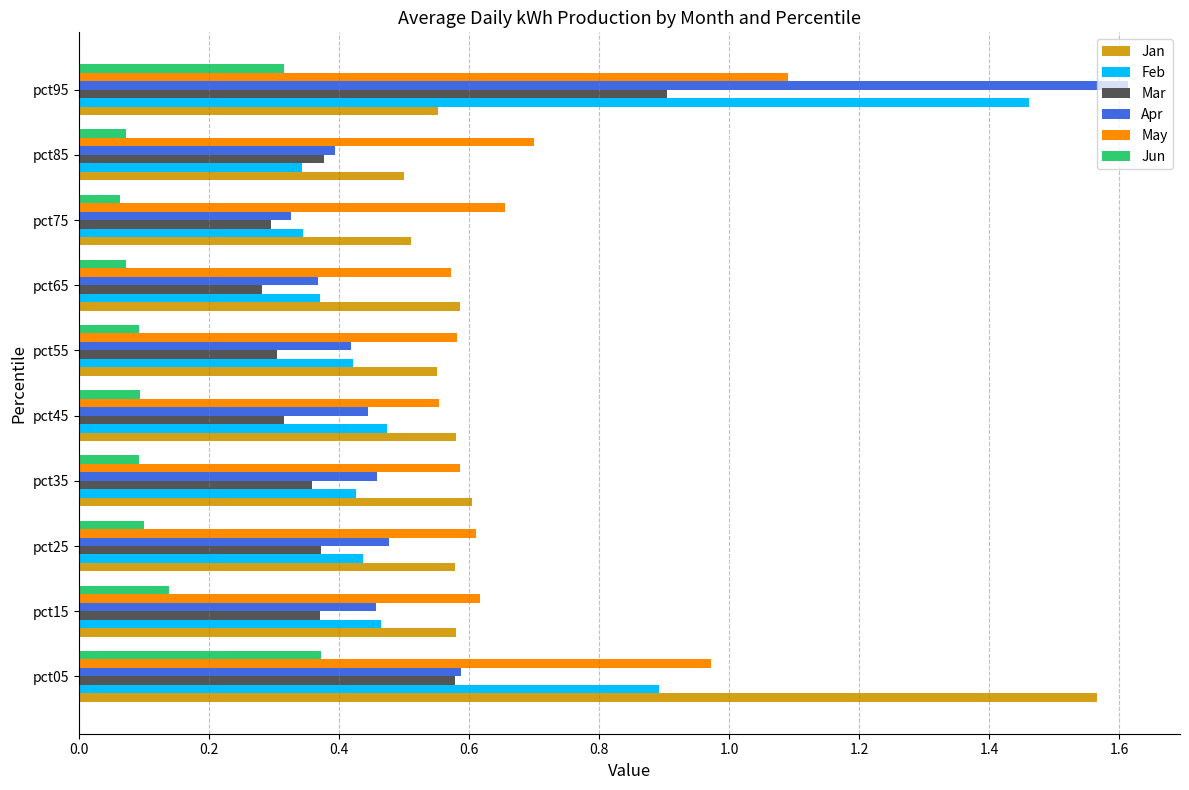

At which category is the sum across all series the highest?

pct95